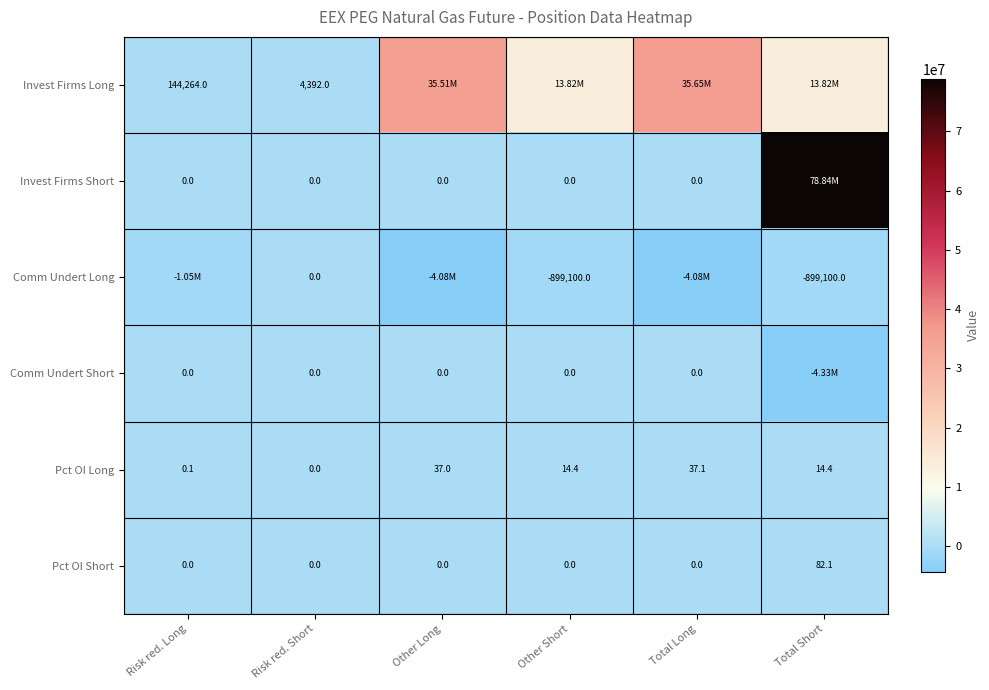

Where does the Pct OI Long series first go above 14?

Other Long